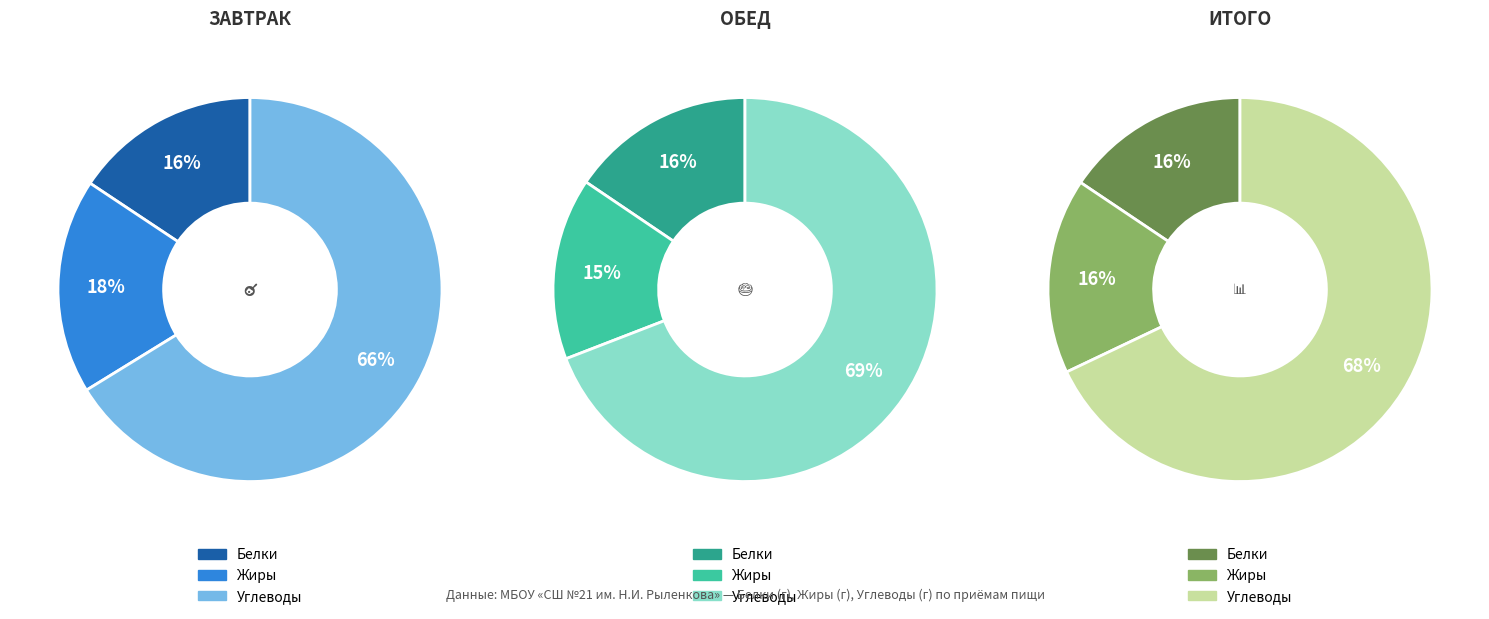

To the nearest percent, what is the difference between the Жиры and Белки slice percentages?

2%